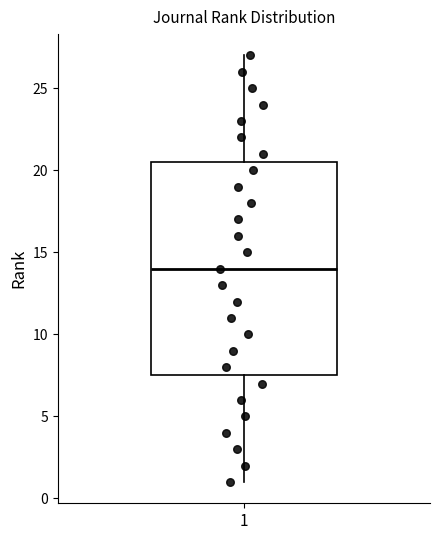

Read this box plot against the y-axis: the position of the median line, the range covered by the box, and the ends of both whiskers. The values are not printed on the chart, so give them approximately, as read against the axis.

median 14.0, box 7.5 to 20.5, whiskers 1.0 to 27.0